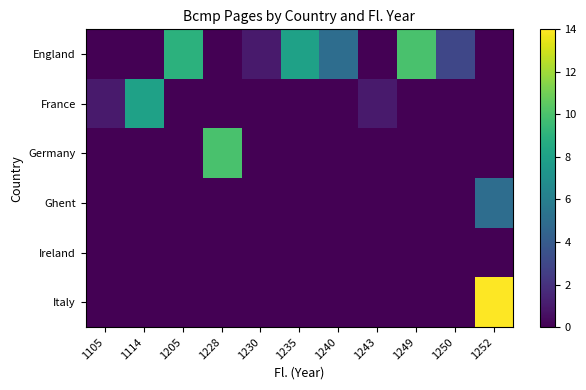

At how many categories does at least one series exceed 12?

1